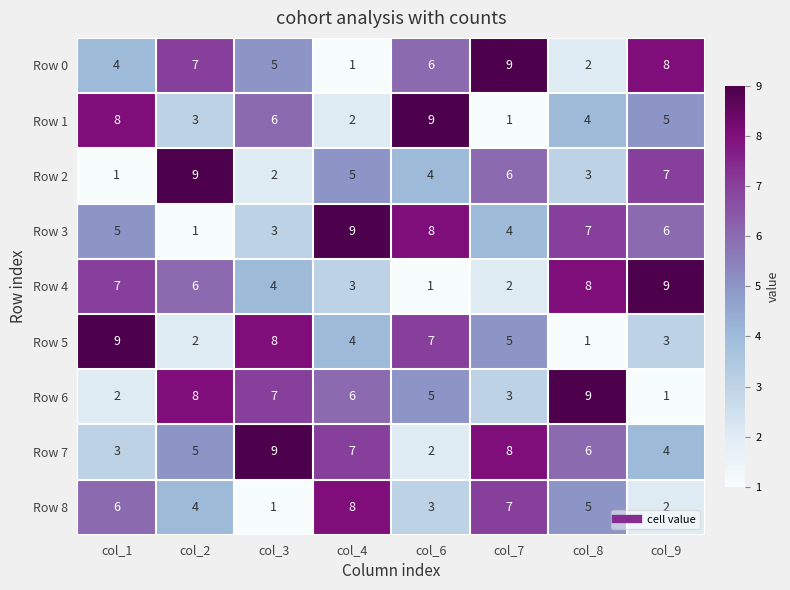

Count the number of data series in this chart.

9